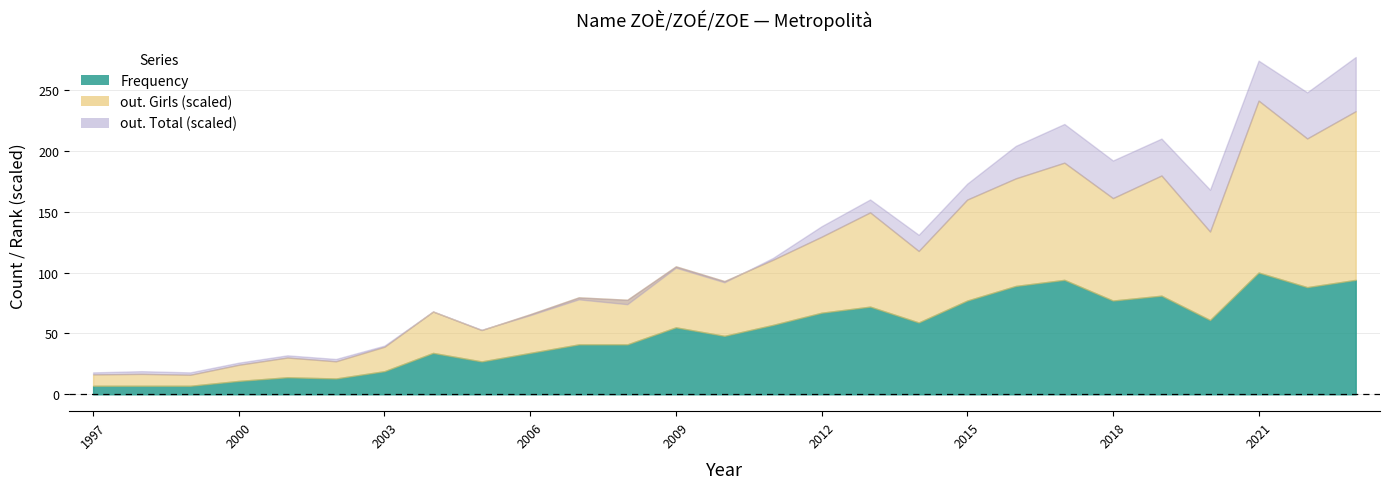

Is the value of Position. Girls at 2011 greater than the value of Frequency at 2011?

Yes